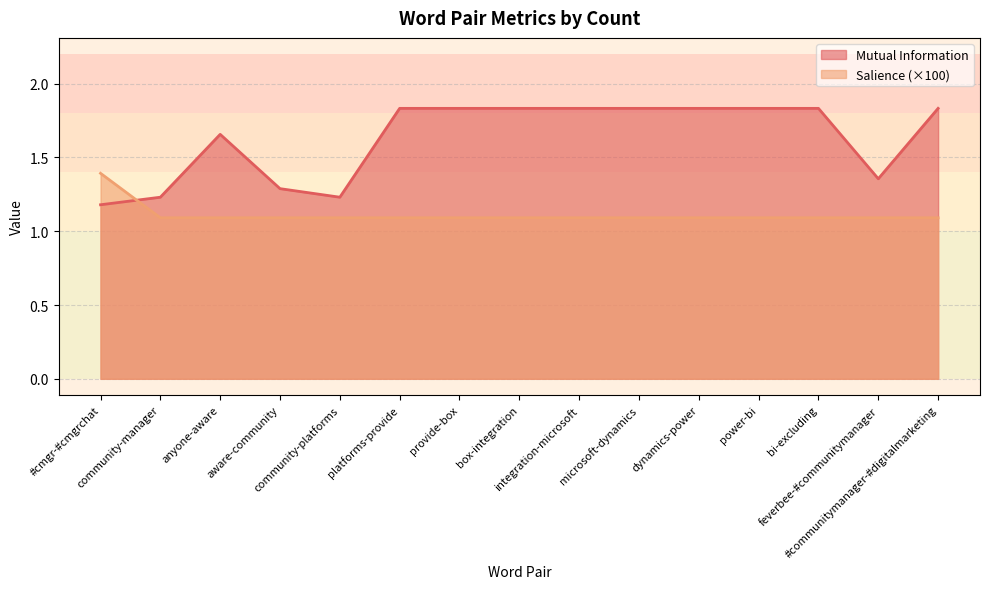

What is the average value of the Salience series?

1.1